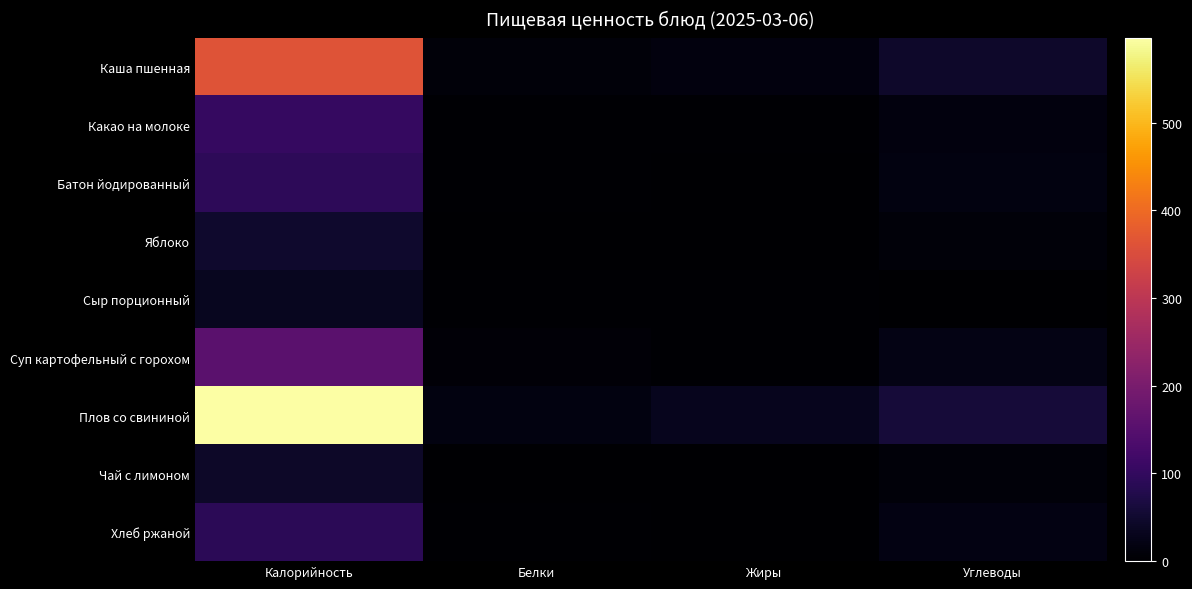

What is the spread (max minus min) of values at Жиры?

32.4